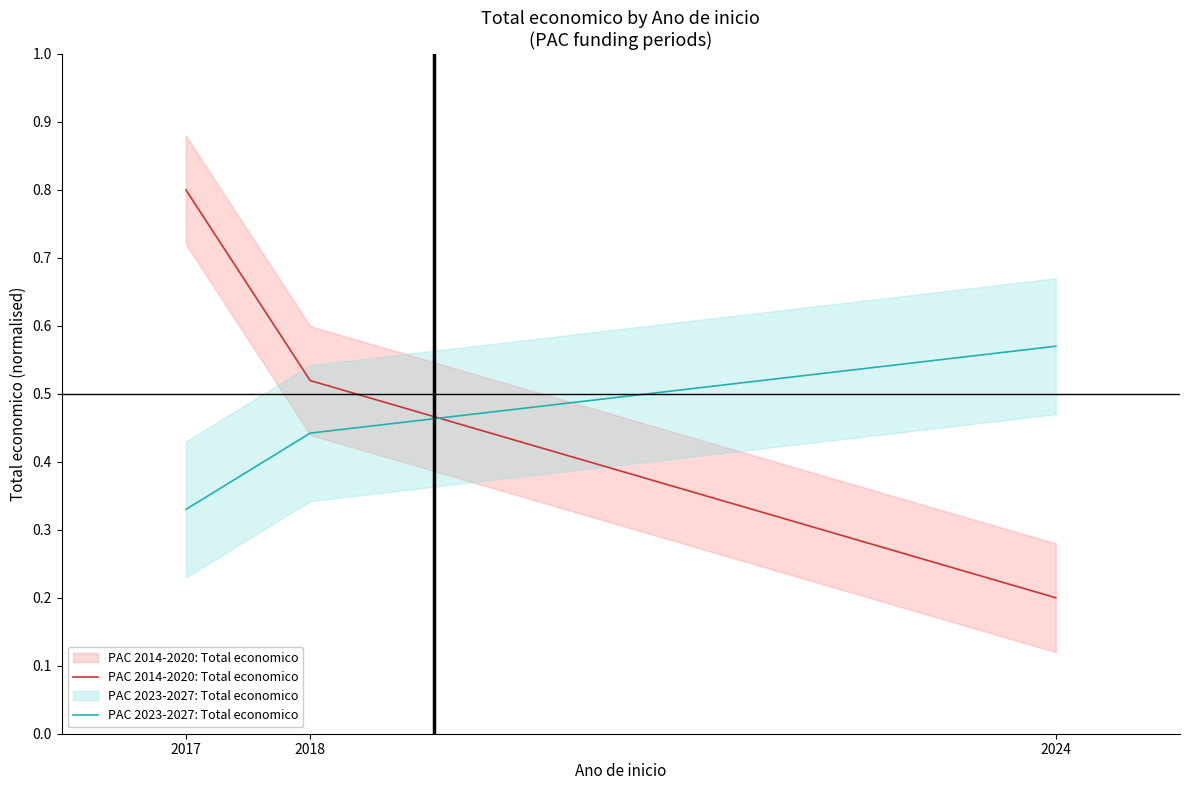

What is the minimum value for PAC 2023-2027: Total economico?

0.3